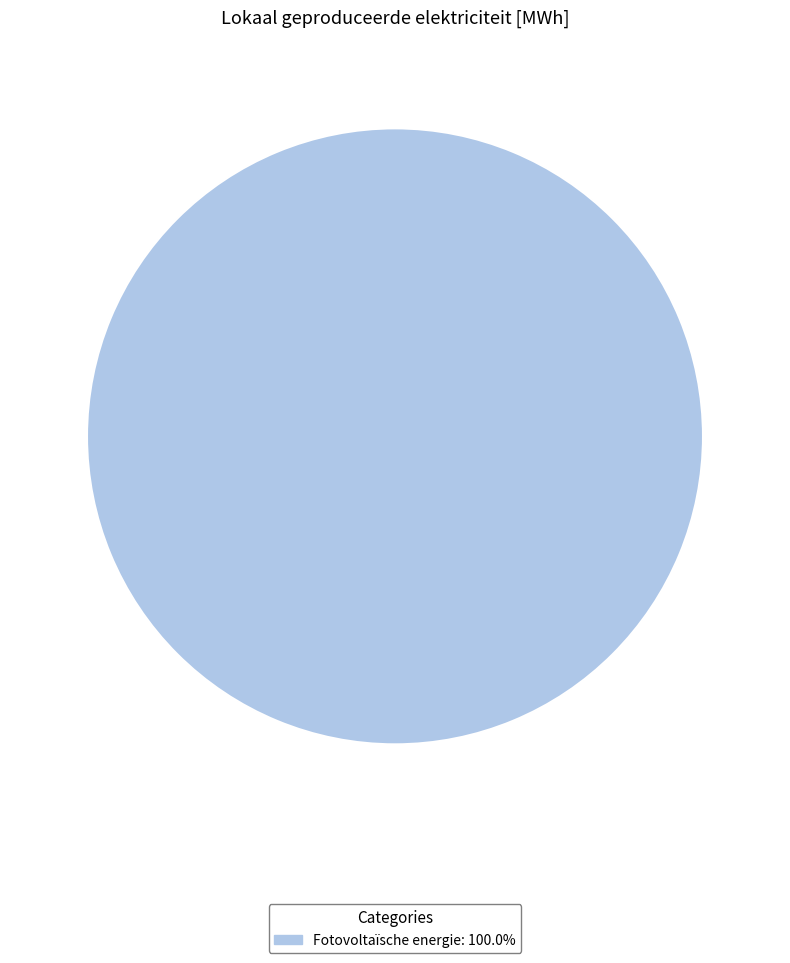

Is there any slice that represents more than half of the pie?

Yes